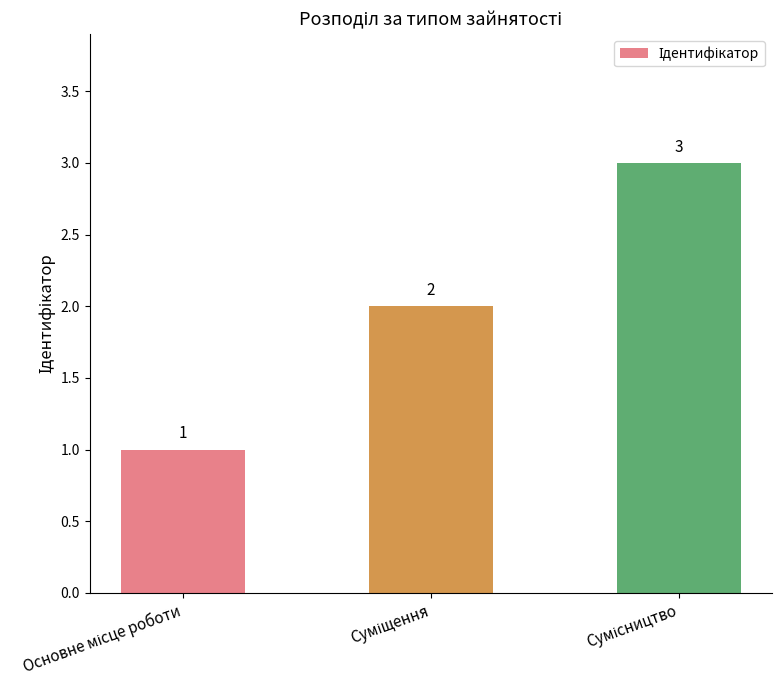

How many values are between 1 and 3?

3